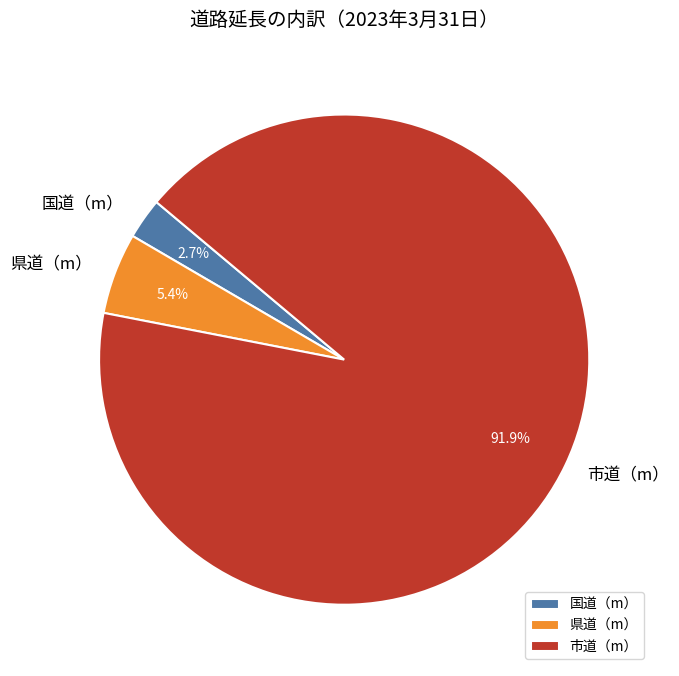

To the nearest percent, what is the combined percentage of 県道（m） and 国道（m）?

8%